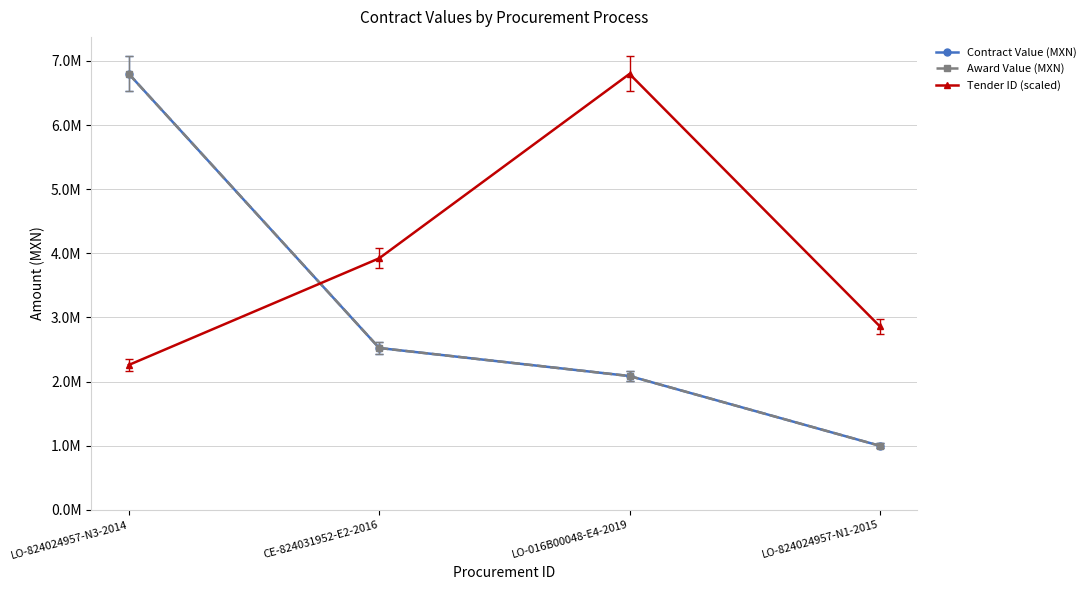

Between LO-824024957-N3-2014 and CE-824031952-E2-2016, which is larger?

LO-824024957-N3-2014